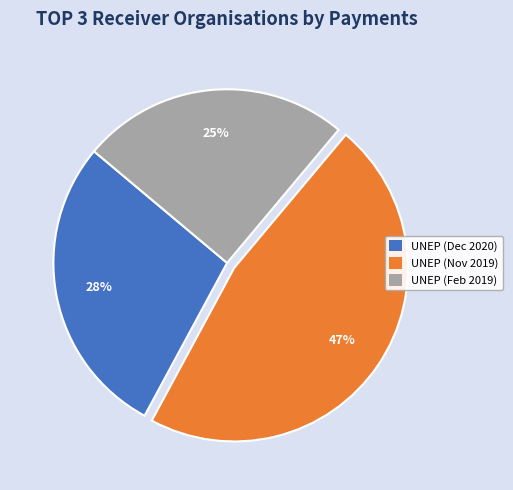

Rank the categories by value from lowest to highest.

UNEP (Feb 2019), UNEP (Dec 2020), UNEP (Nov 2019)